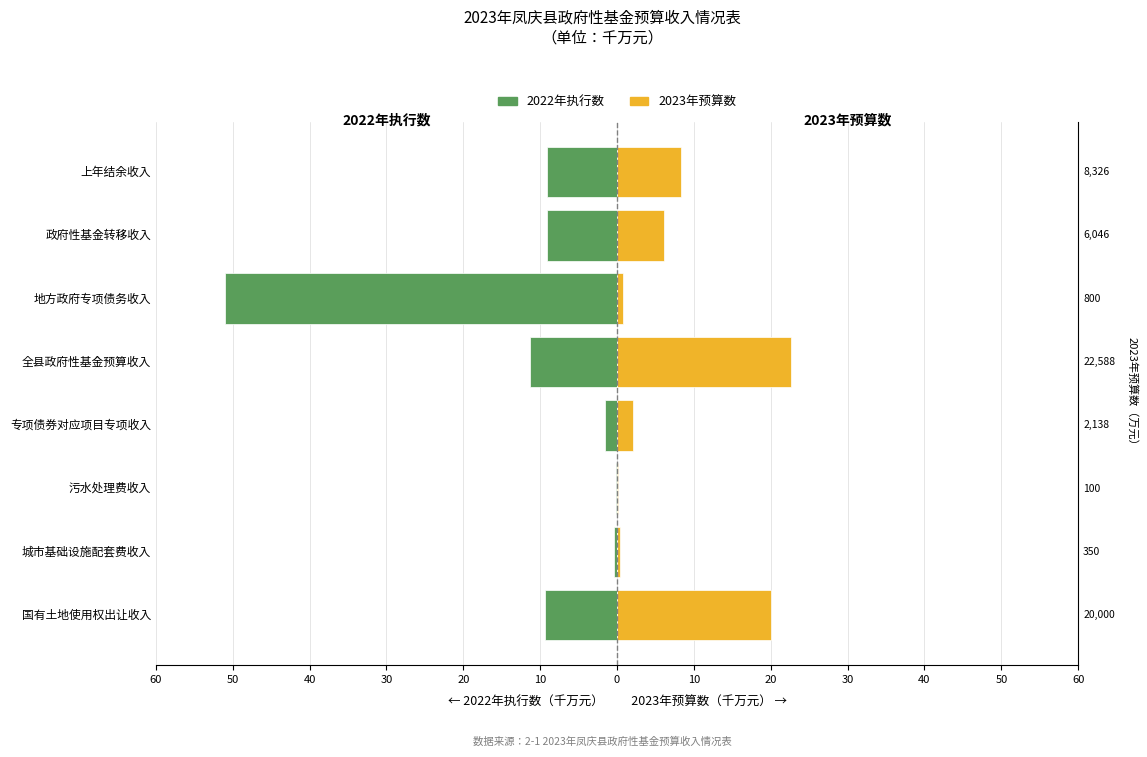

What is the spread (max minus min) of values at 政府性基金转移收入?

15.1